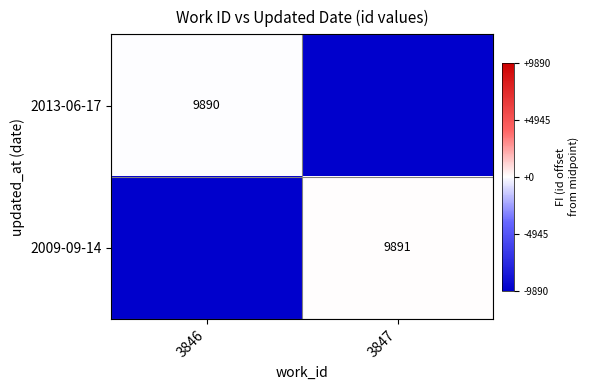

True or false: 2013-06-17 has a value of 15993.6 at 3846.

False